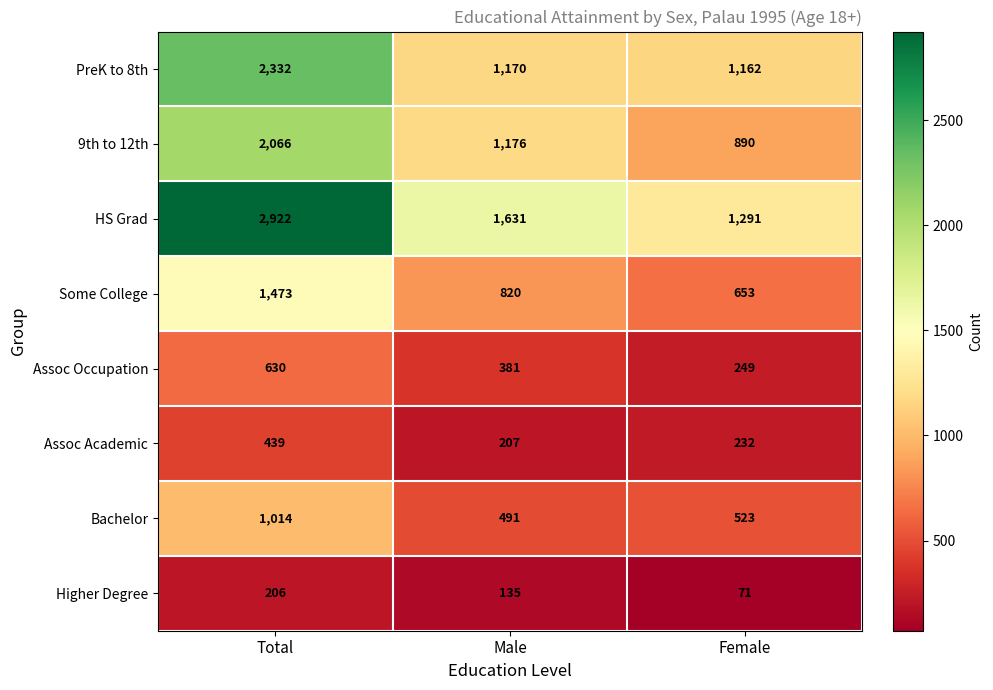

At which category is the sum across all series the highest?

Total